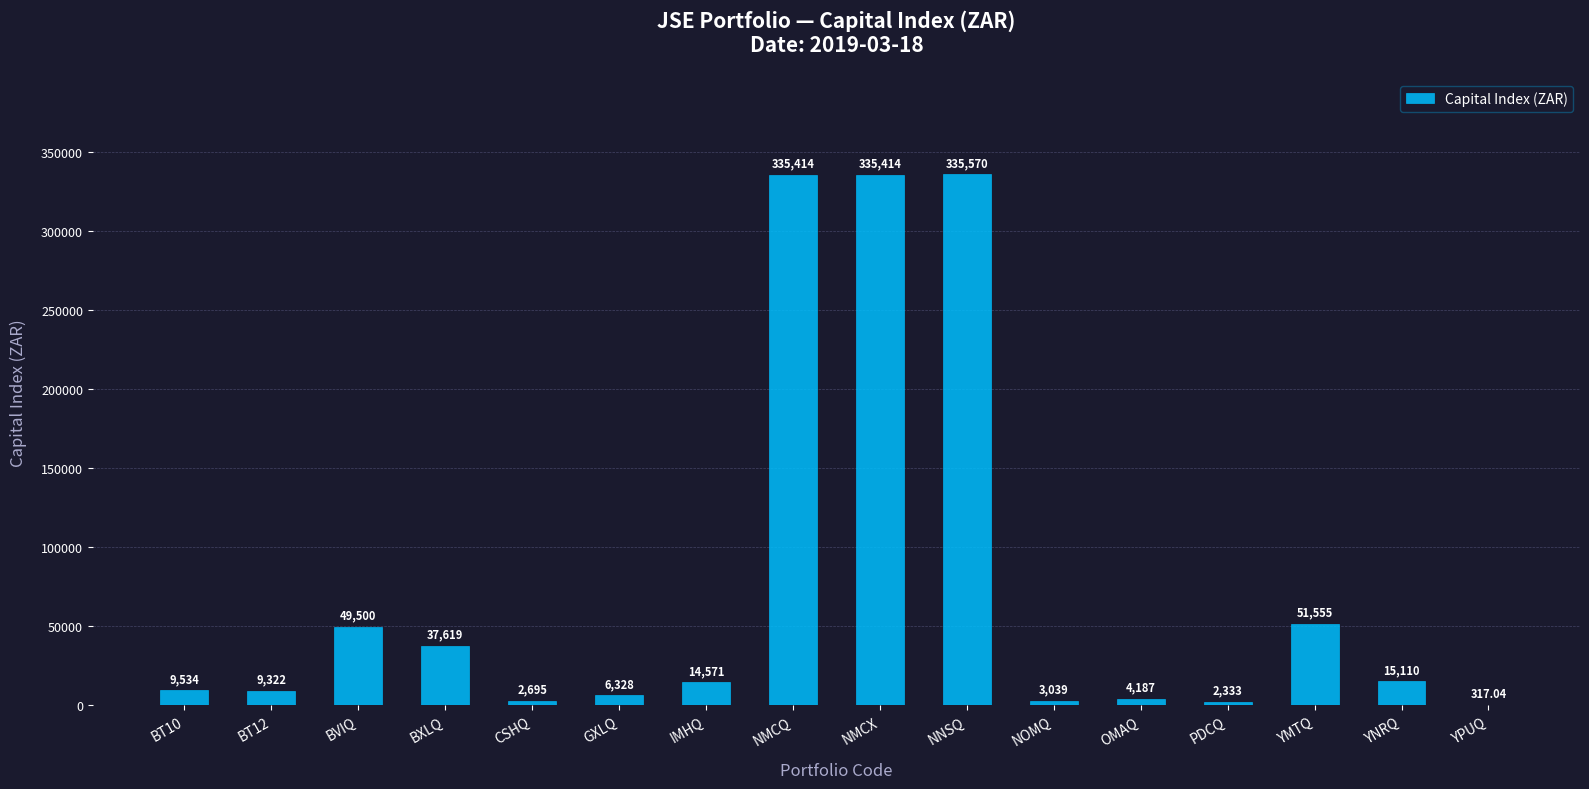

Where is the data nearest to the value 167943?

YMTQ